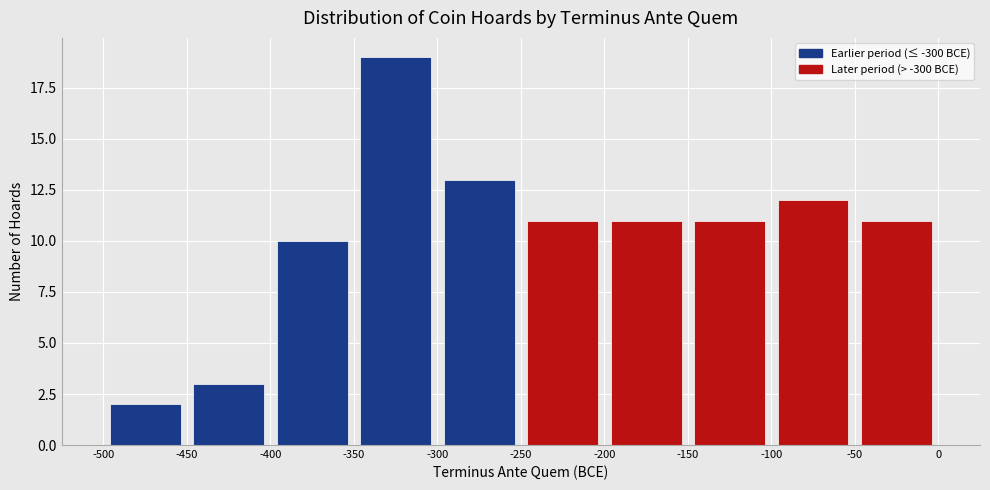

Reading left to right, transcribe this chart: for each bar, give the range it covers on the x-axis and its height. The values are not printed on the chart, so give them approximately, as read against the axis.

-500 to -450: 2
-450 to -400: 3
-400 to -350: 10
-350 to -300: 19
-300 to -250: 13
-250 to -200: 11
-200 to -150: 11
-150 to -100: 11
-100 to -50: 12
-50 to 0: 11